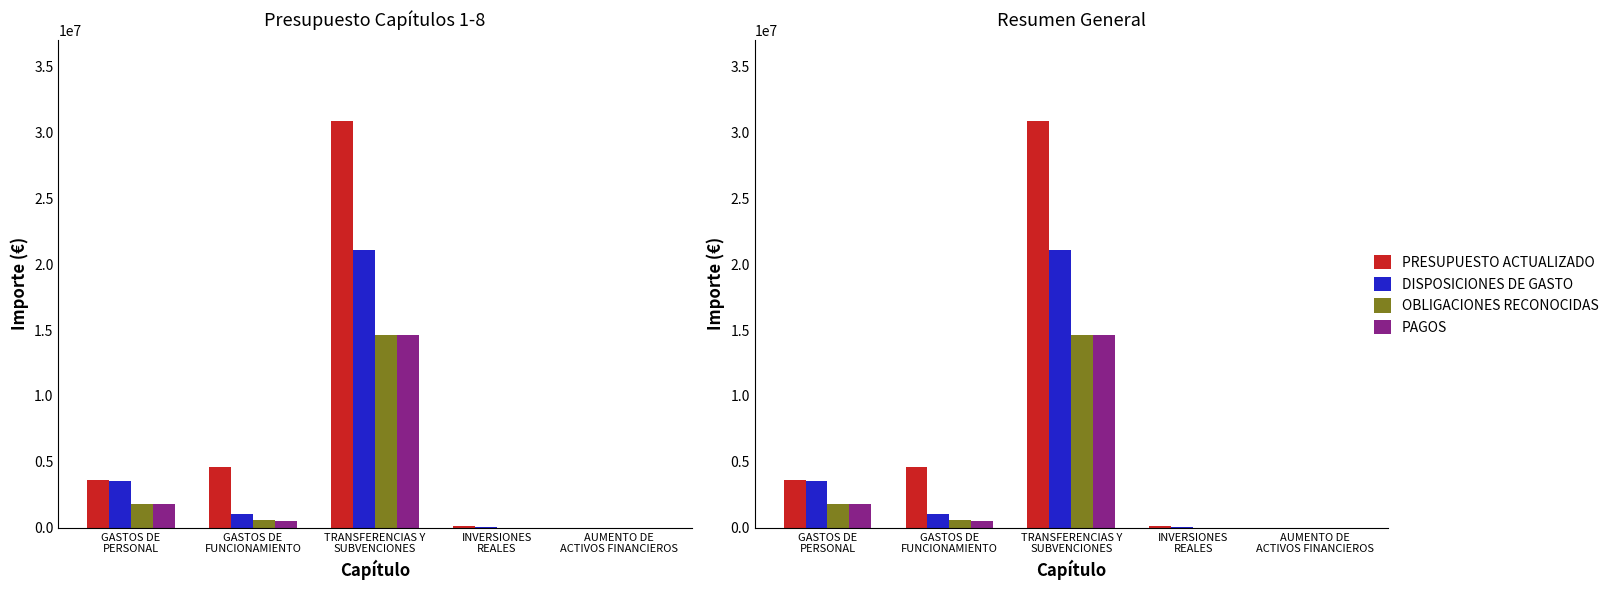

True or false: PAGOS has a value of 2532241 at GASTOS DE
PERSONAL.

False